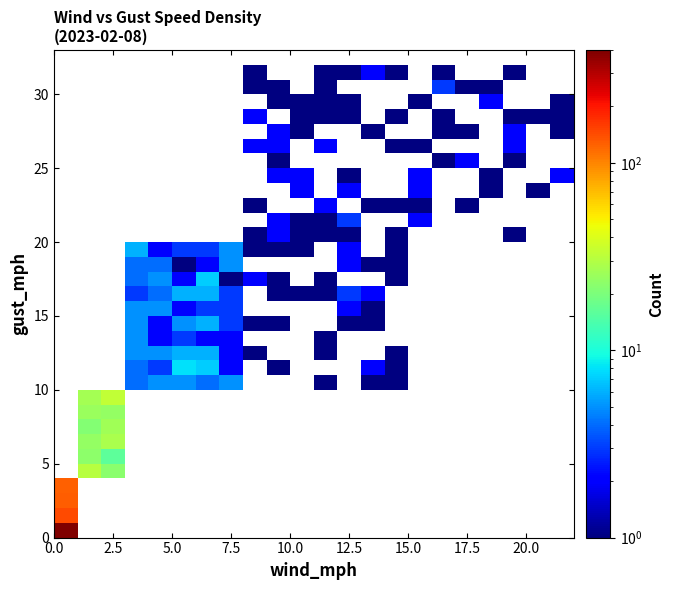

Count the number of categories in the chart.

22